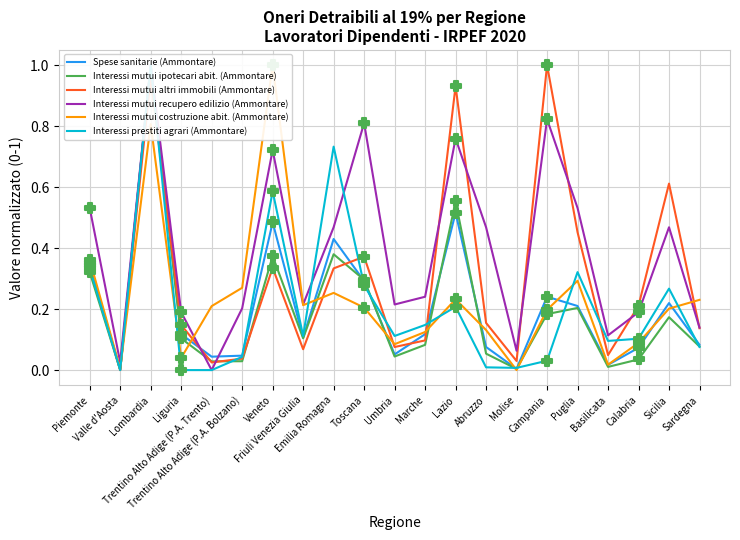

At which category is the sum across all series the highest?

Lombardia